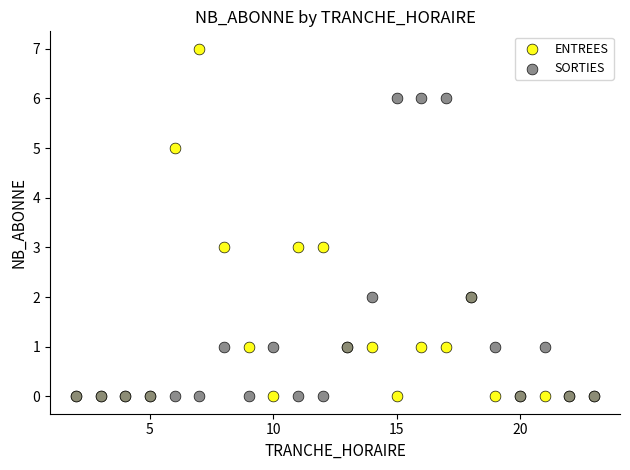

Which series contains the highest Y value?

ENTREES